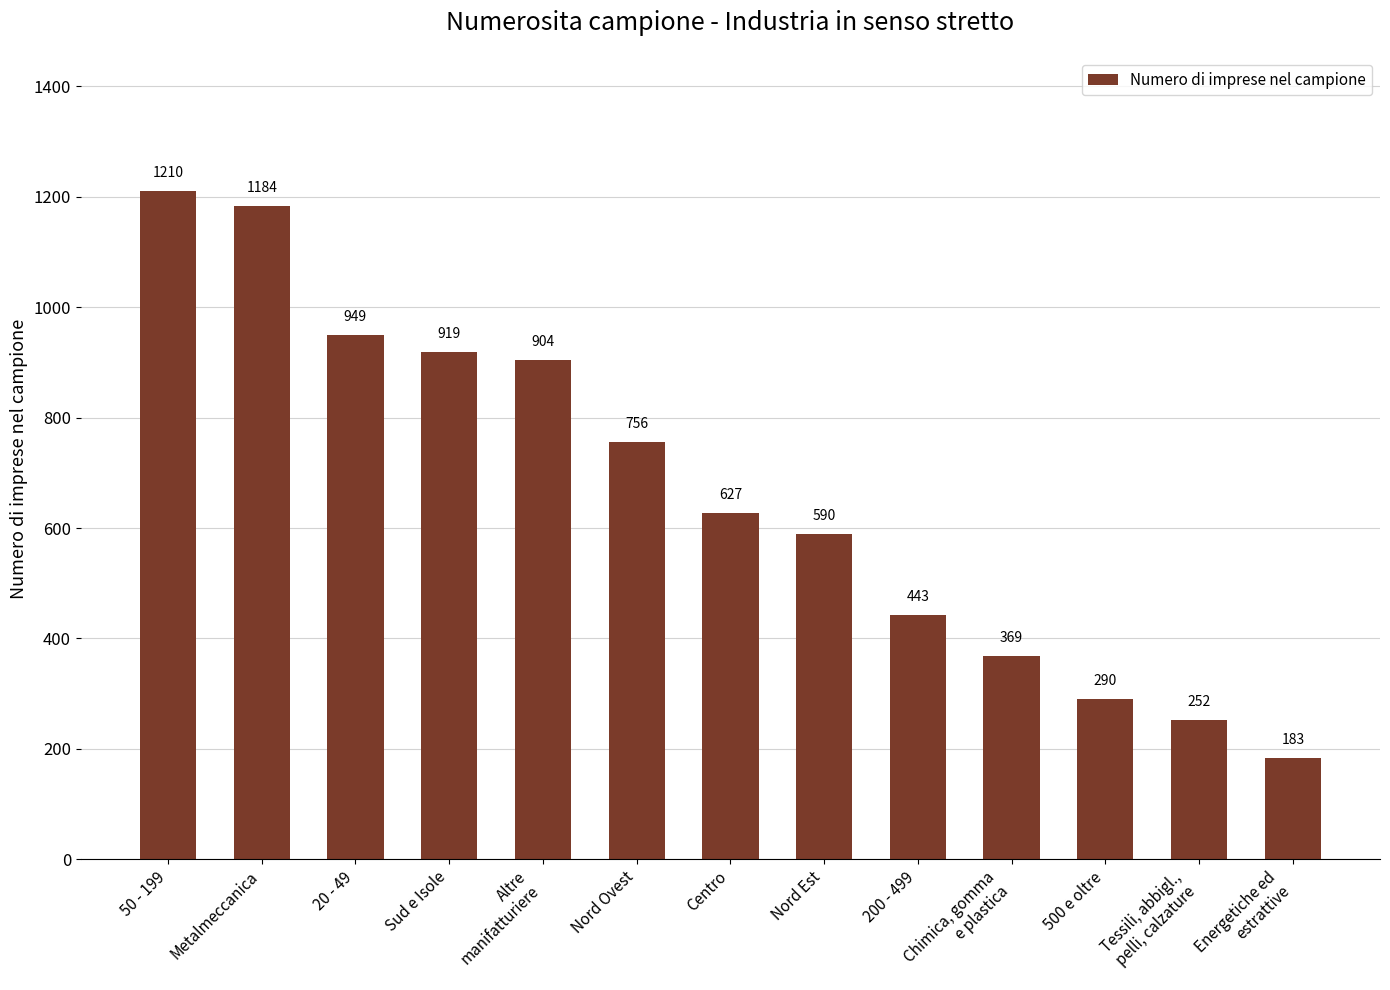

True or false: the data shows 67 at Energetiche ed
estrattive.

False